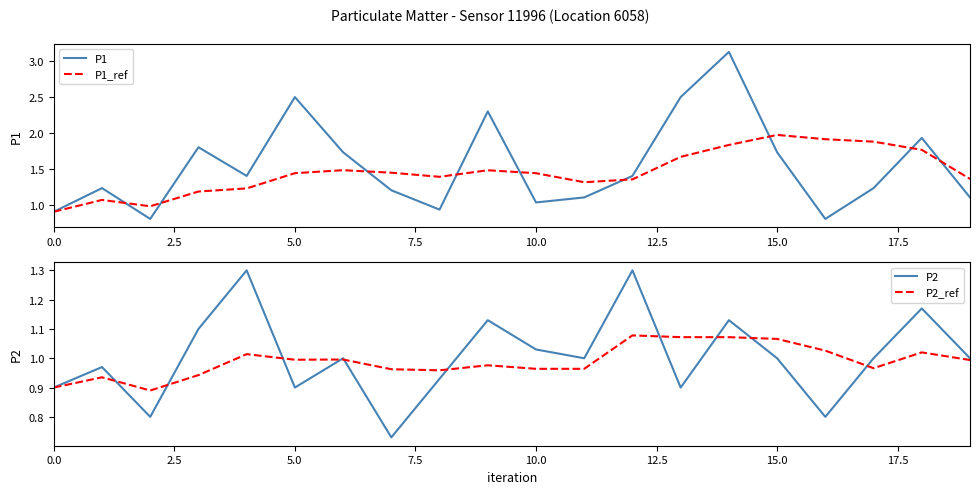

Does the chart display data point markers on the line(s)?

No